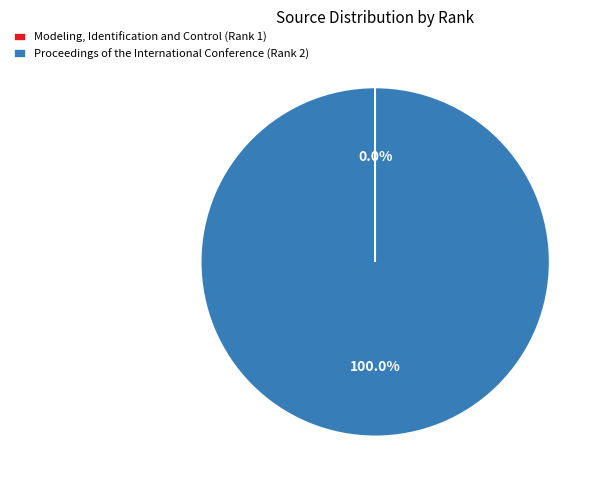

What is the largest slice in the pie chart?

Proceedings of the International Conference (Rank 2)